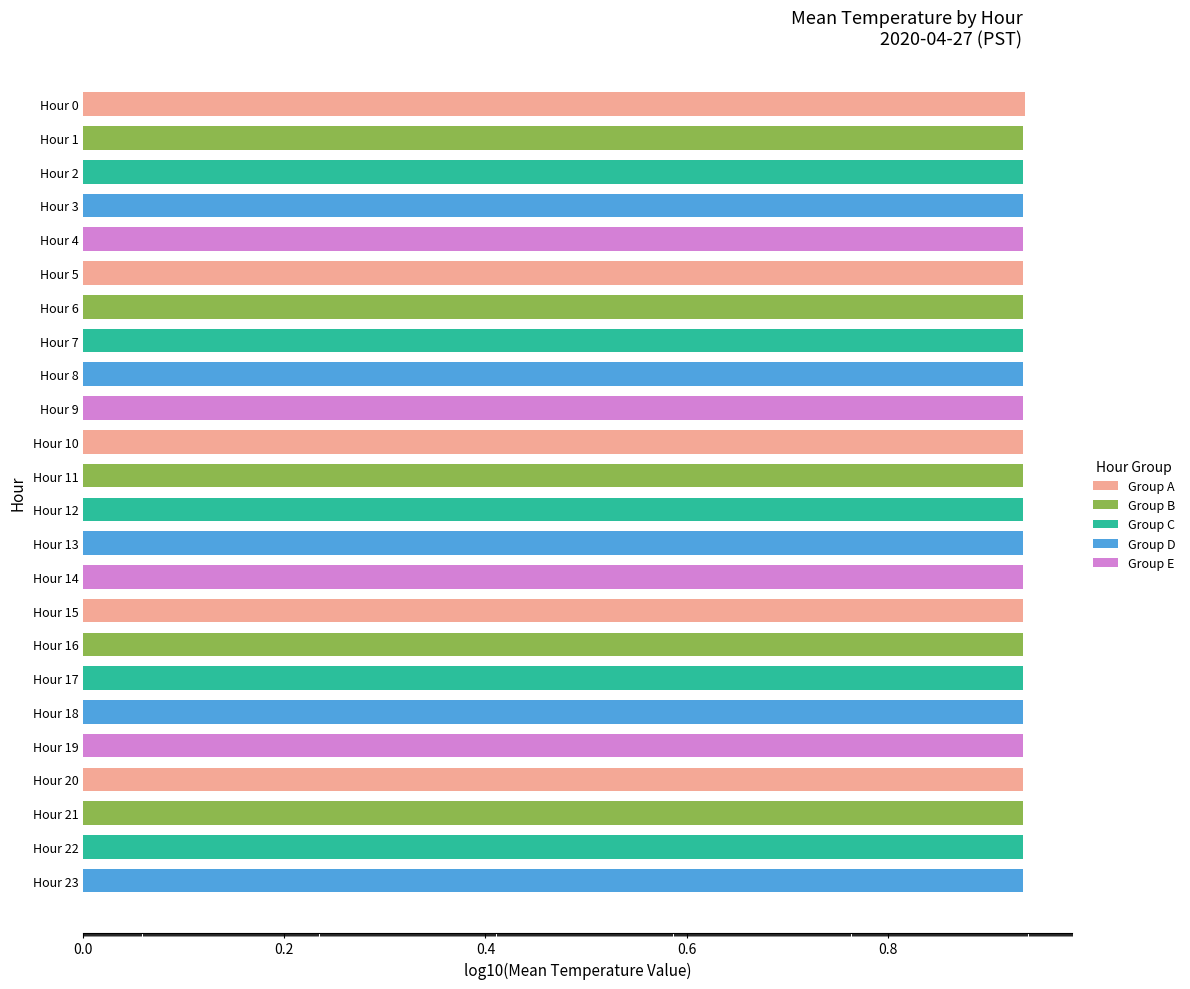

Is it true that the value at Hour 6 is 1.2?

False